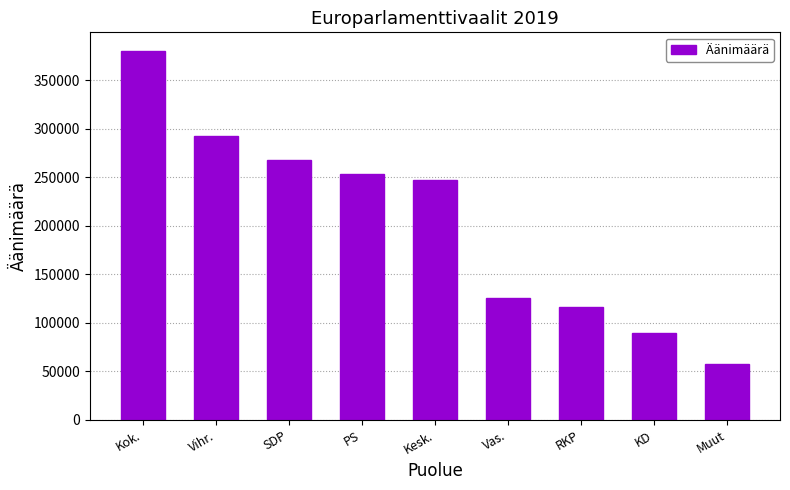

Reading left to right, transcribe all the data shown in this chart.

Kok.=380460	Vihr.=292892	SDP=267603	PS=253176	Kesk.=247477	Vas.=126063	RKP=115962	KD=89204	Muut=57208